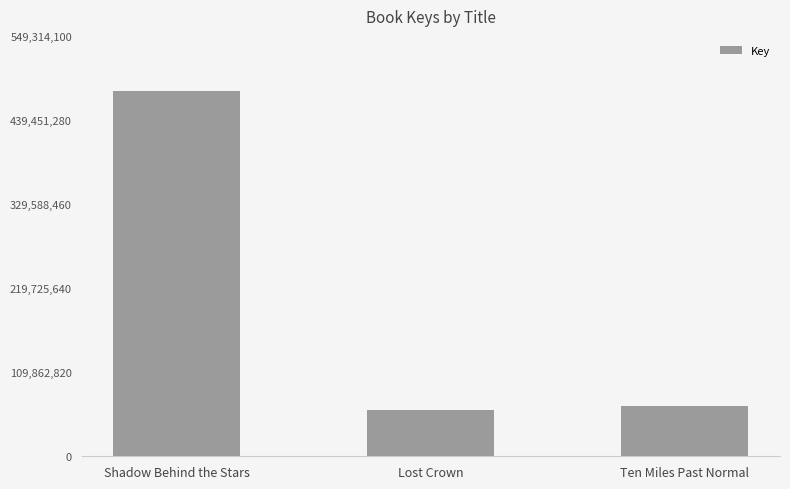

What is the difference between the maximum and second lowest values?

411721784